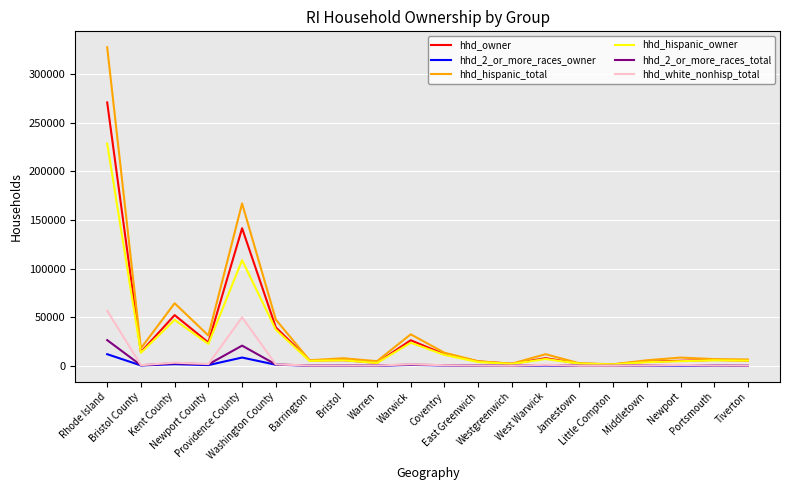

What are all the series names shown in the legend?

hhd_owner, hhd_2_or_more_races_owner, hhd_hispanic_total, hhd_hispanic_owner, hhd_2_or_more_races_total, hhd_white_nonhisp_total